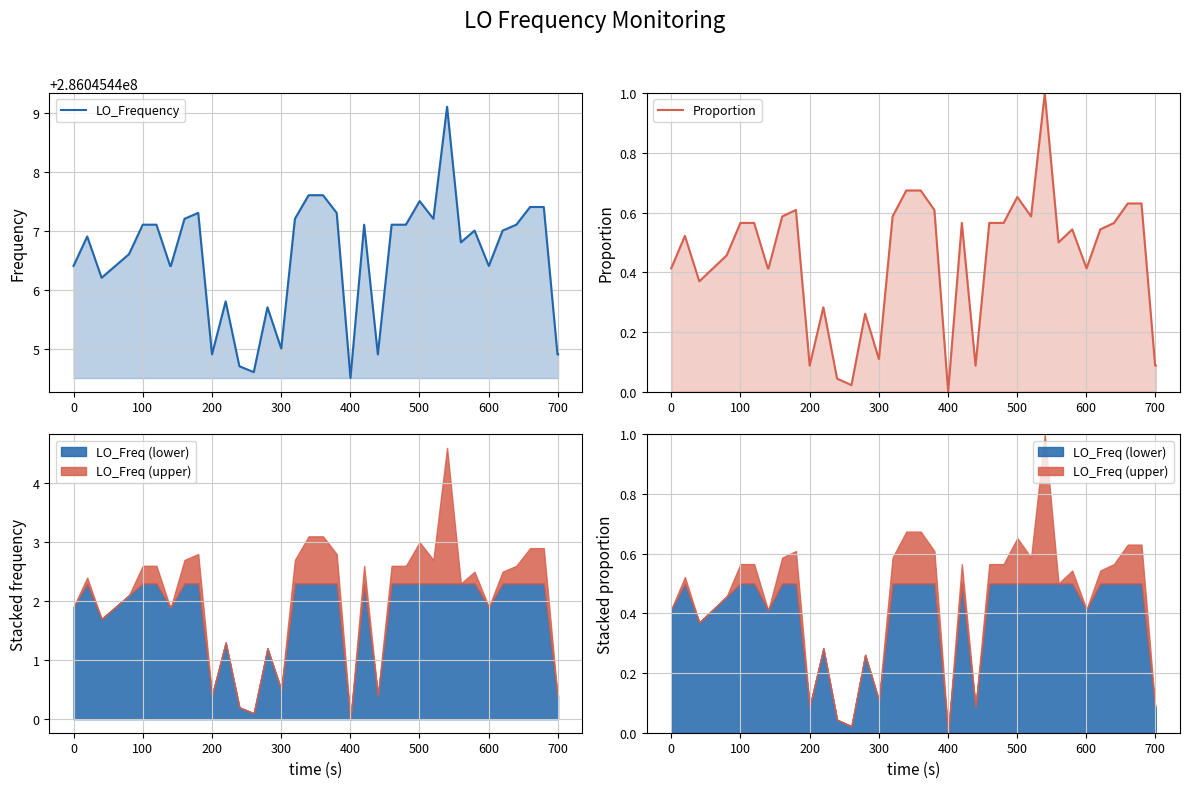

Rank the series by their average value, from highest to lowest.

LO_Frequency, Proportion